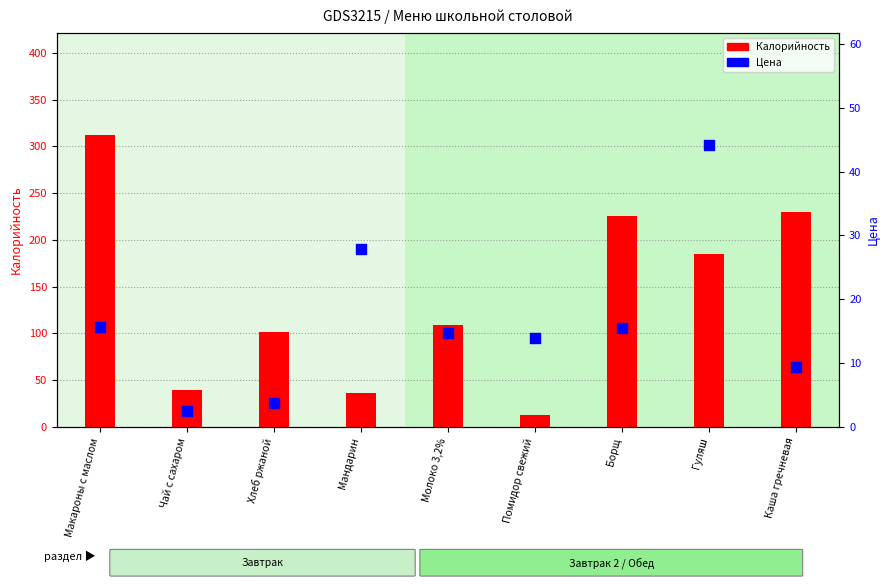

Is the value of Калорийность at Молоко 3,2% greater than the value of Цена at Макароны с маслом?

Yes